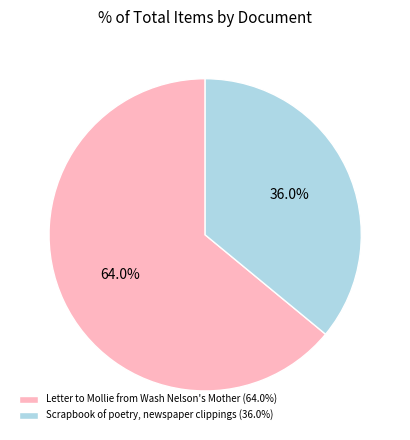

Which has a higher value, Scrapbook of poetry, newspaper clippings or Letter to Mollie from Wash Nelson's Mother?

Letter to Mollie from Wash Nelson's Mother